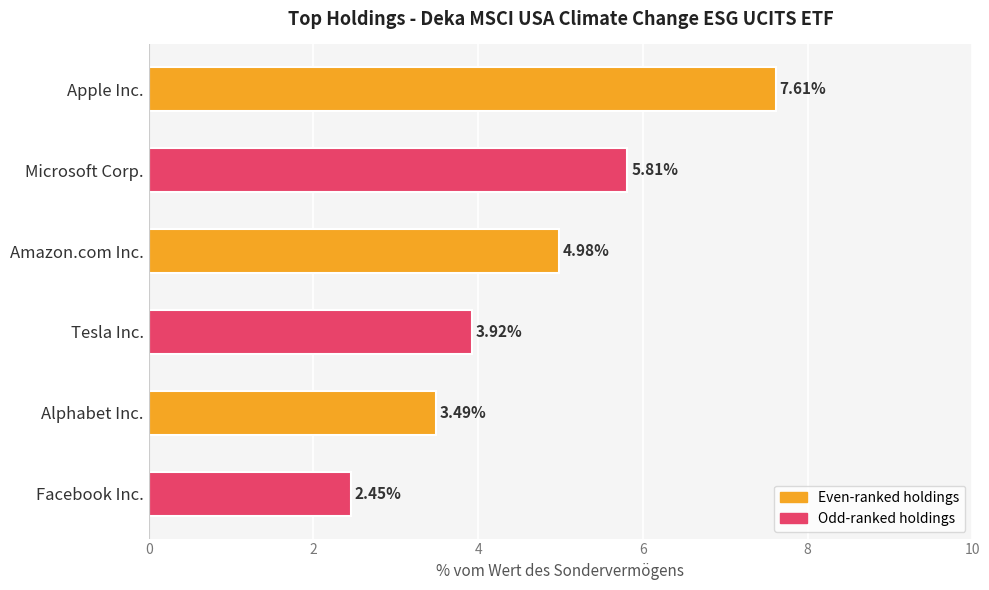

What is the label of the 4th bar from the bottom?

Amazon.com Inc.